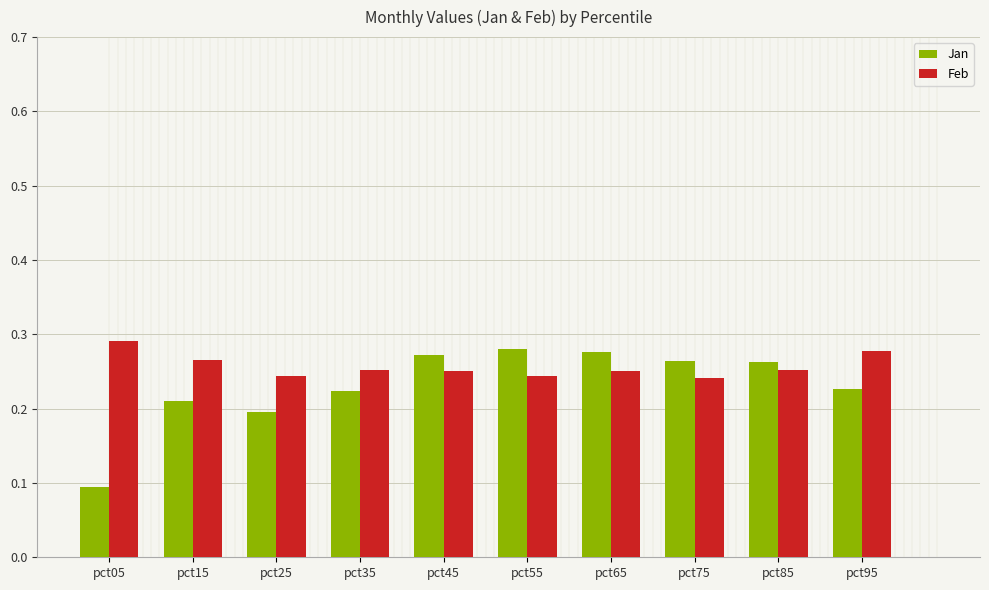

Is the value of Jan at pct05 greater than the value of Feb at pct75?

No